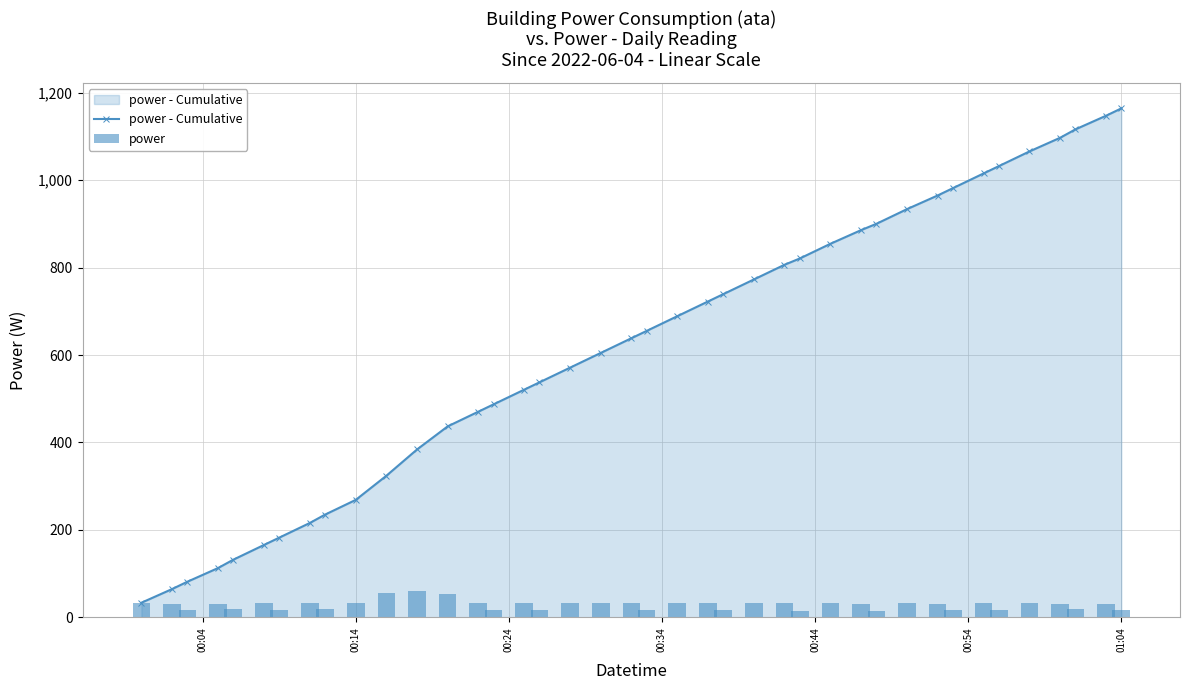

List the series in order of their overall mean, lowest first.

power, power - Cumulative